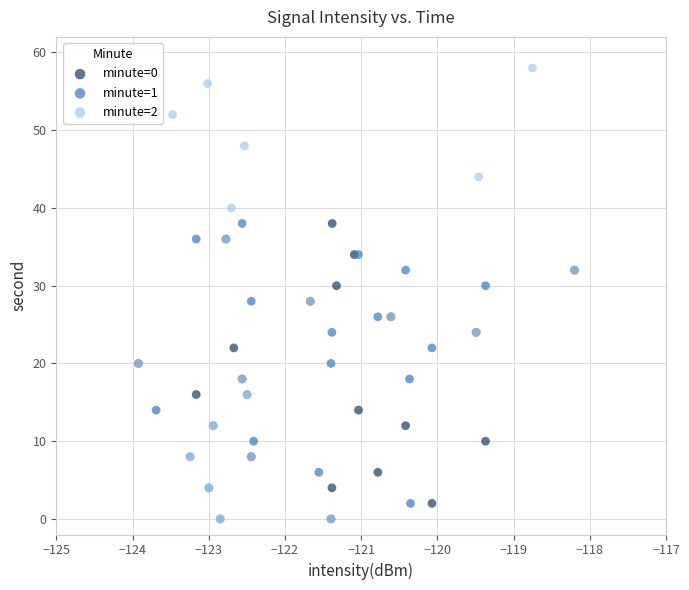

Which series reaches the maximum Y coordinate?

minute=2